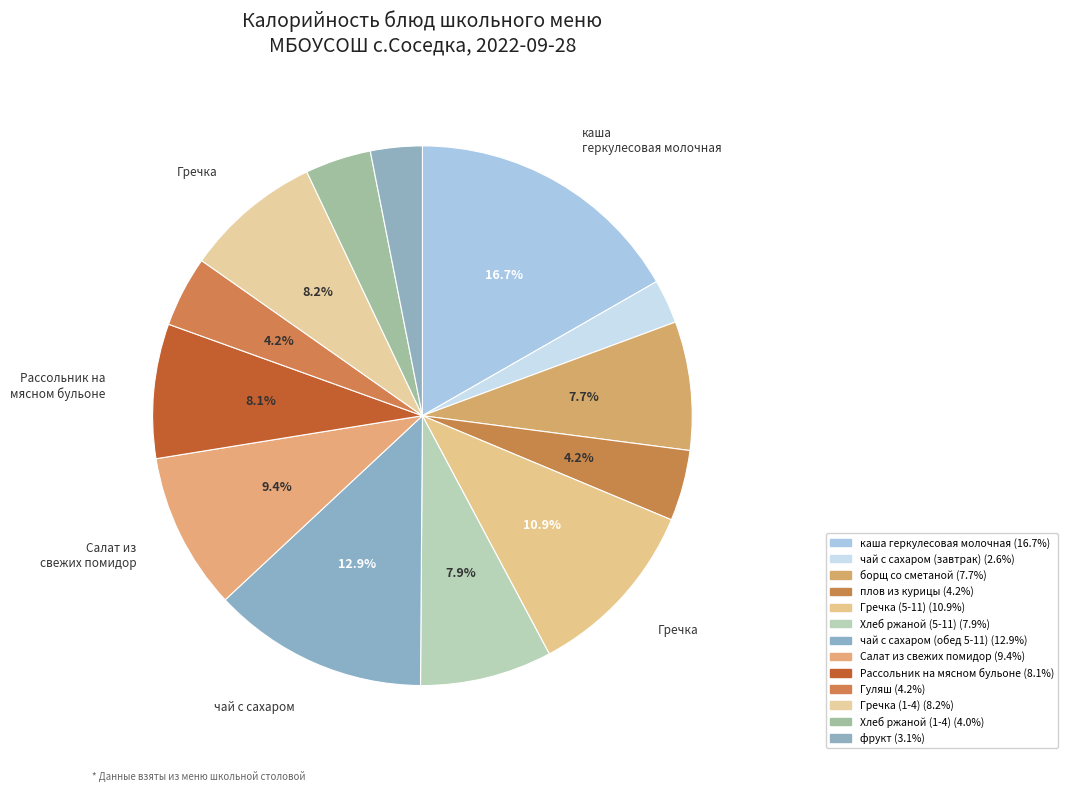

Which slice is the smallest?

чай с сахаром (завтрак)